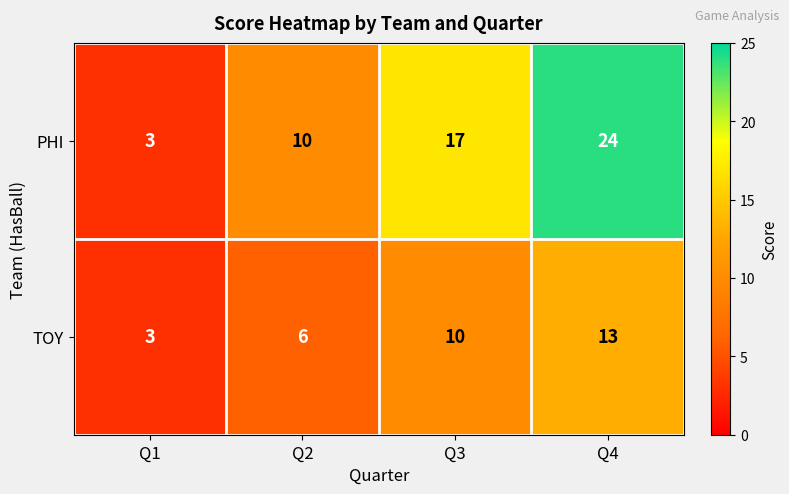

At how many categories does at least one series exceed 5?

3